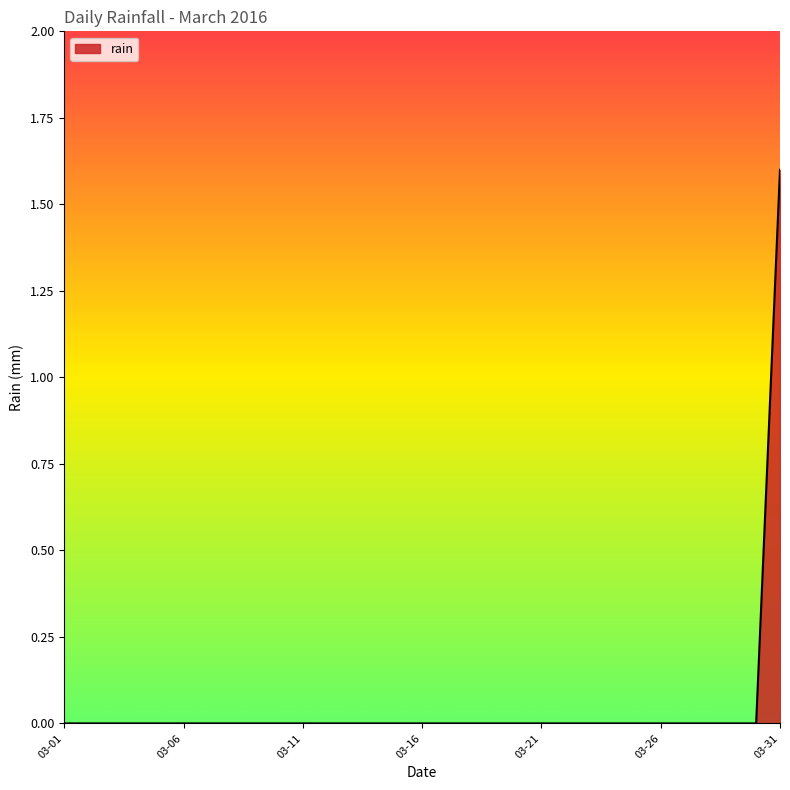

What is the maximum value shown in the chart?

1.6